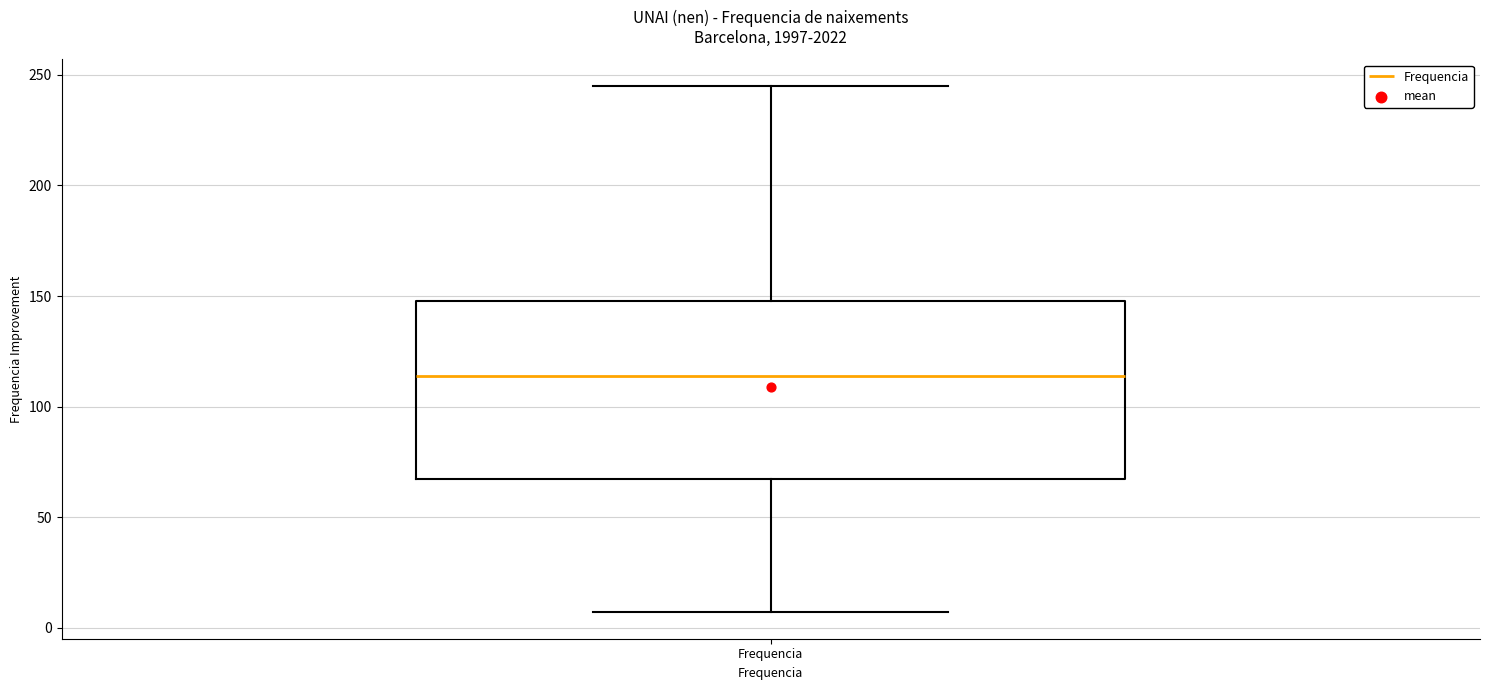

Read this box plot against the y-axis: the position of the median line, the range covered by the box, and the ends of both whiskers. The values are not printed on the chart, so give them approximately, as read against the axis.

median 115, box 70 to 150, whiskers 5 to 245